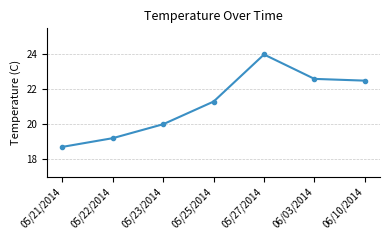

True or false: there are more than 1 points higher than both neighbors.

False